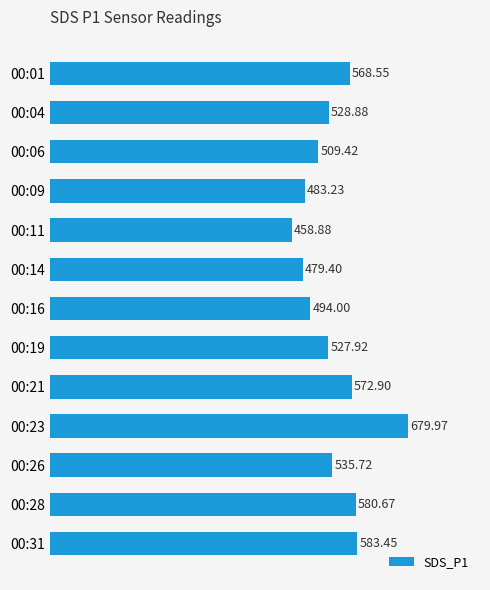

What is the average value?

538.7